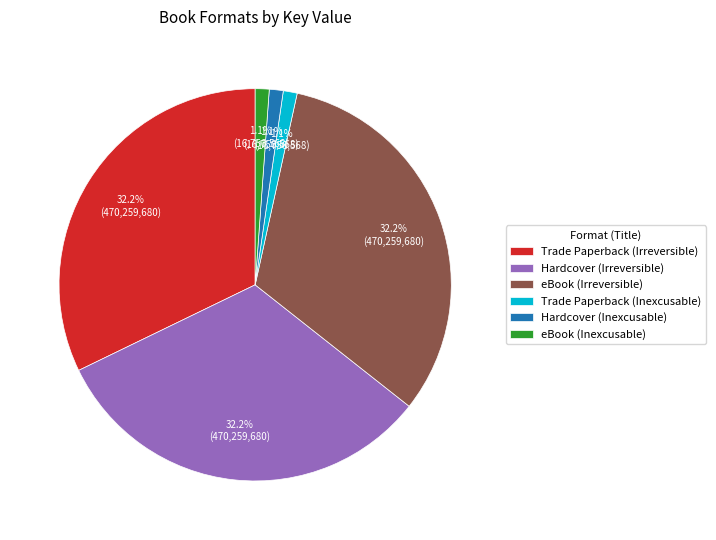

Is there any slice that represents more than half of the pie?

No